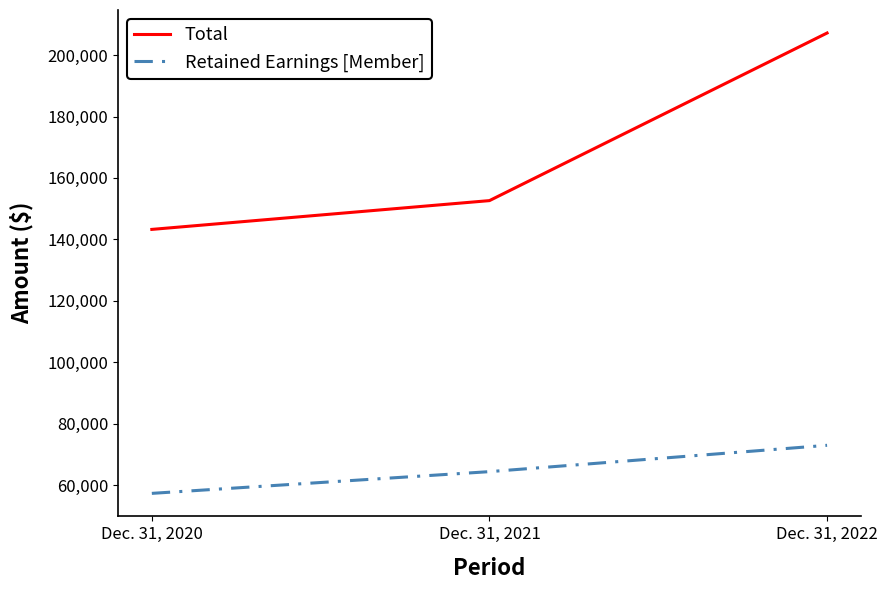

The value of Retained Earnings [Member] at Dec. 31, 2020 is 57317. True or false?

True